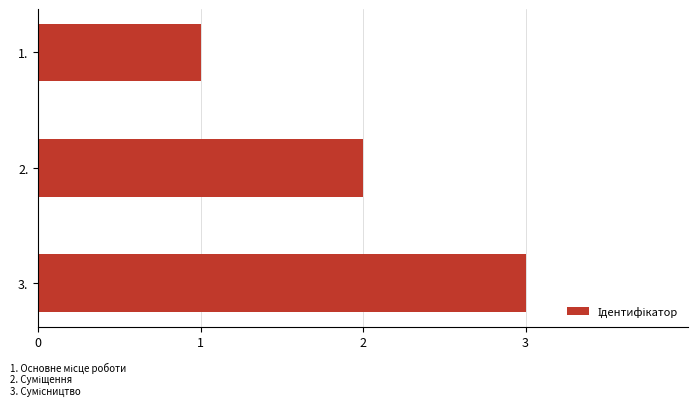

What is the sum of all values?

6